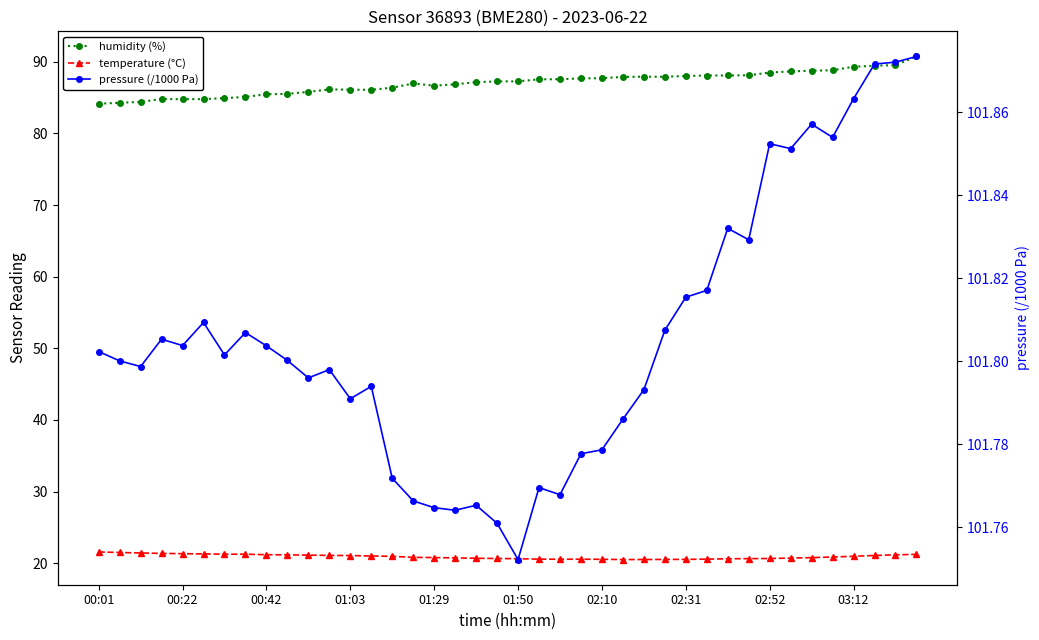

The value of temperature (°C) at 17 is 20.7. True or false?

True